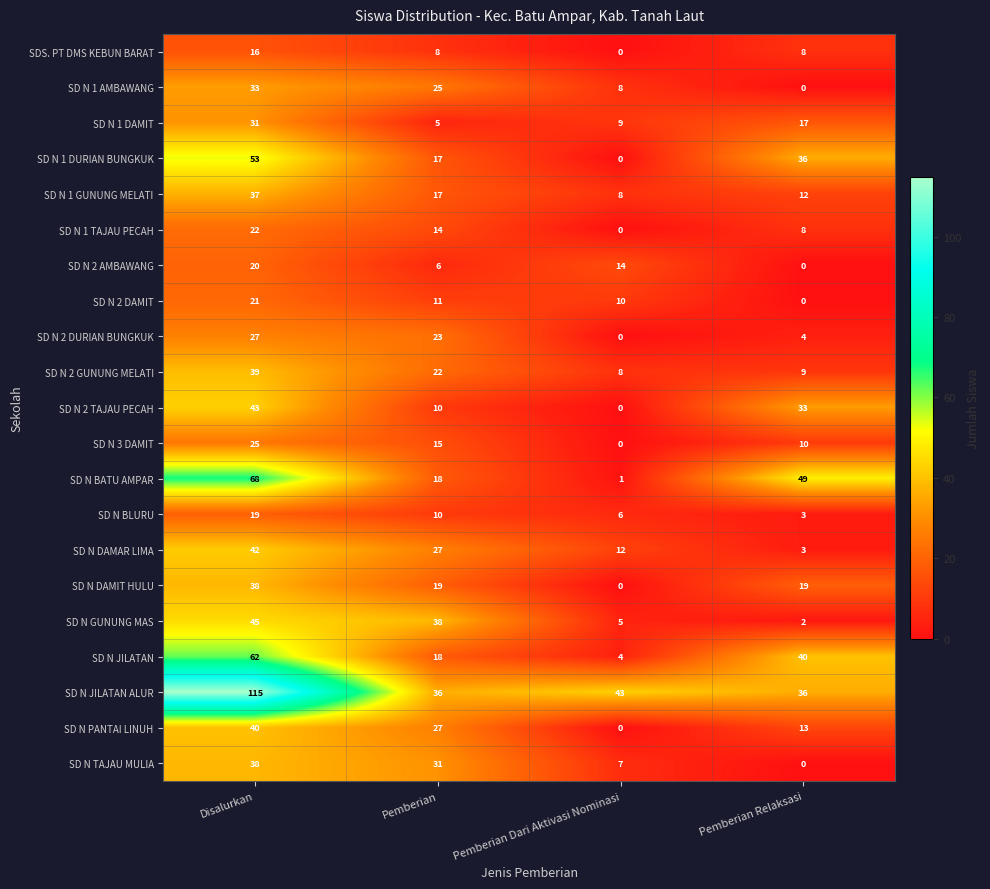

Which series has the widest spread of values?

SD N JILATAN ALUR